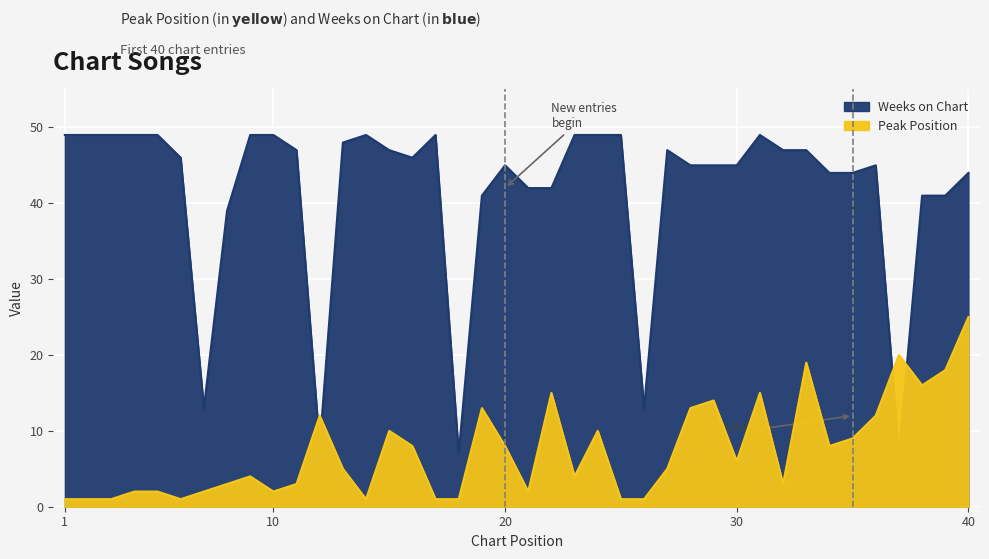

At which label does Weeks on Chart reach its peak?

1